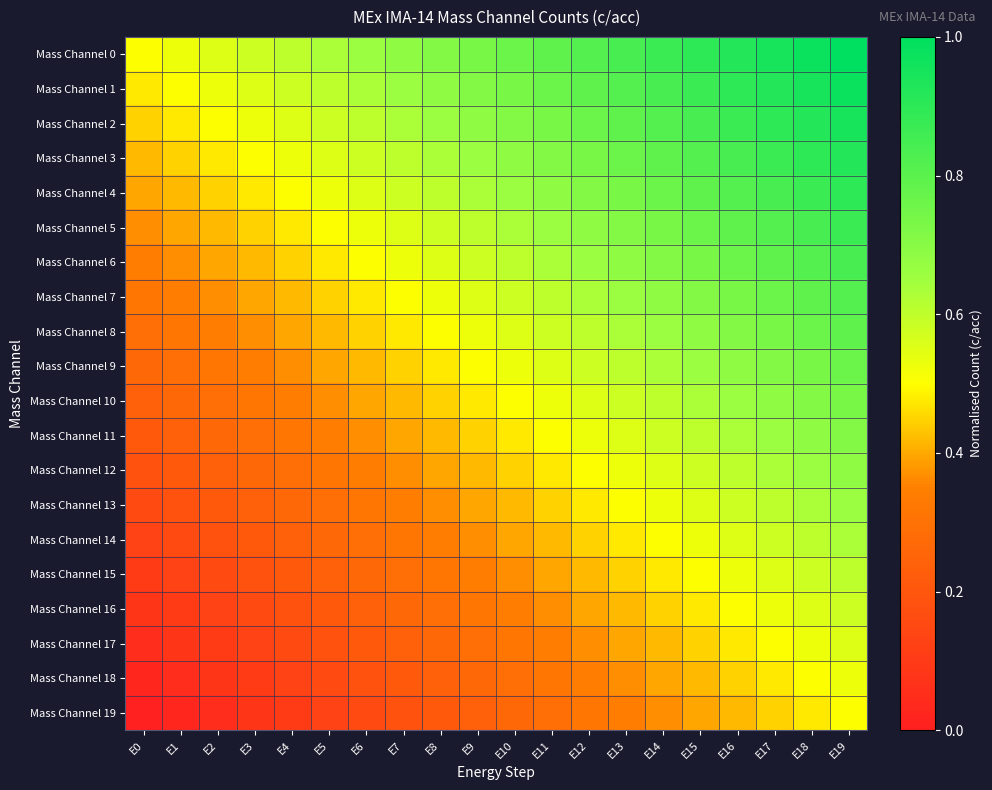

Count the number of categories in the chart.

20